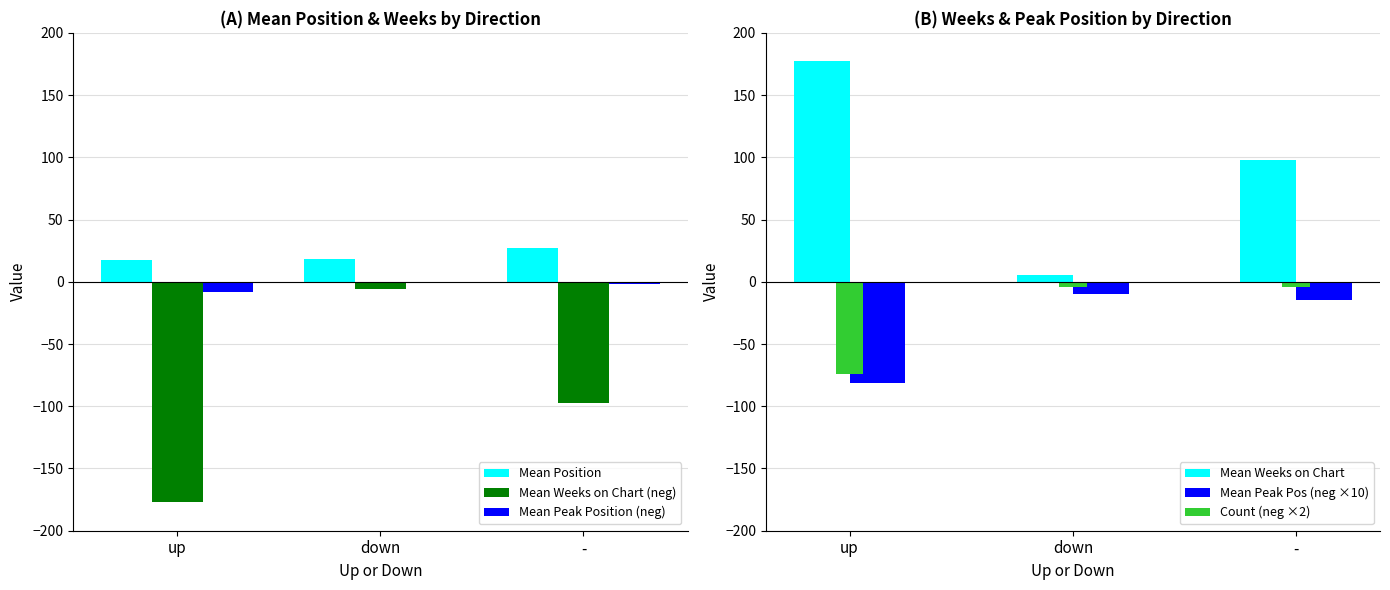

At which label does Mean Weeks on Chart reach its peak?

up